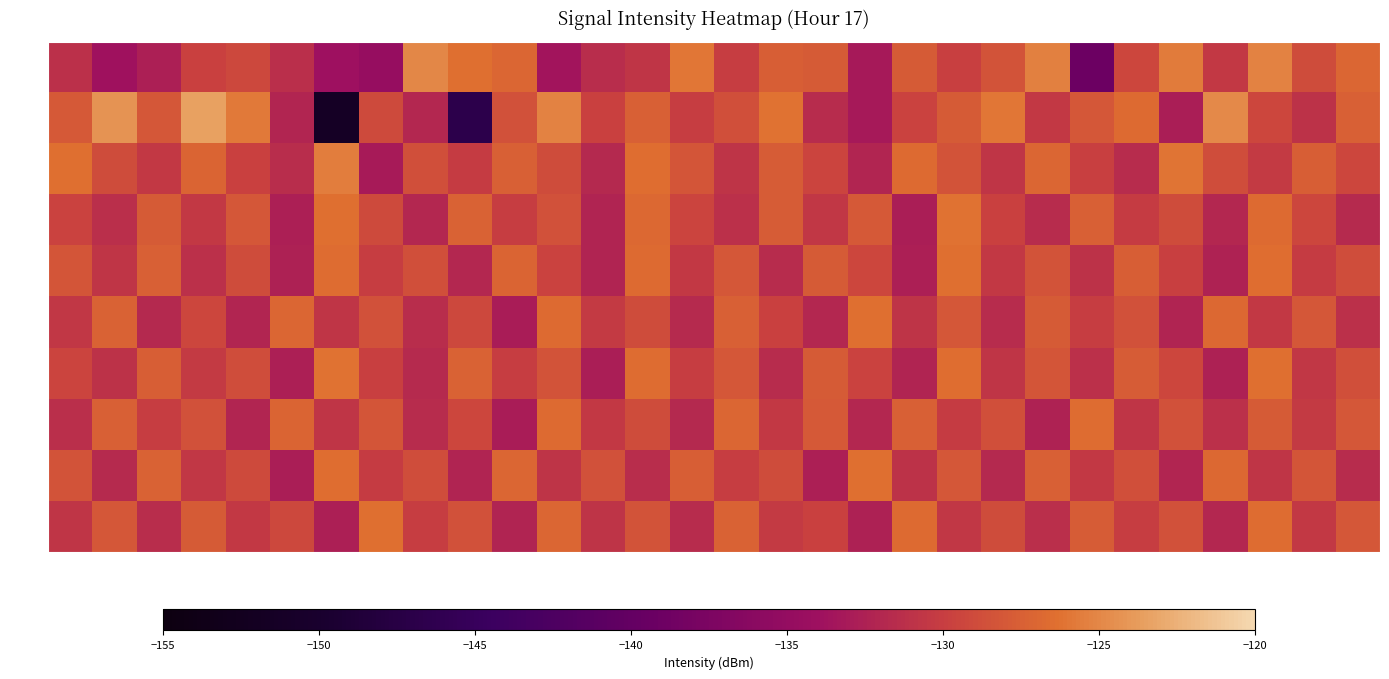

How many categories are shown in the chart?

30